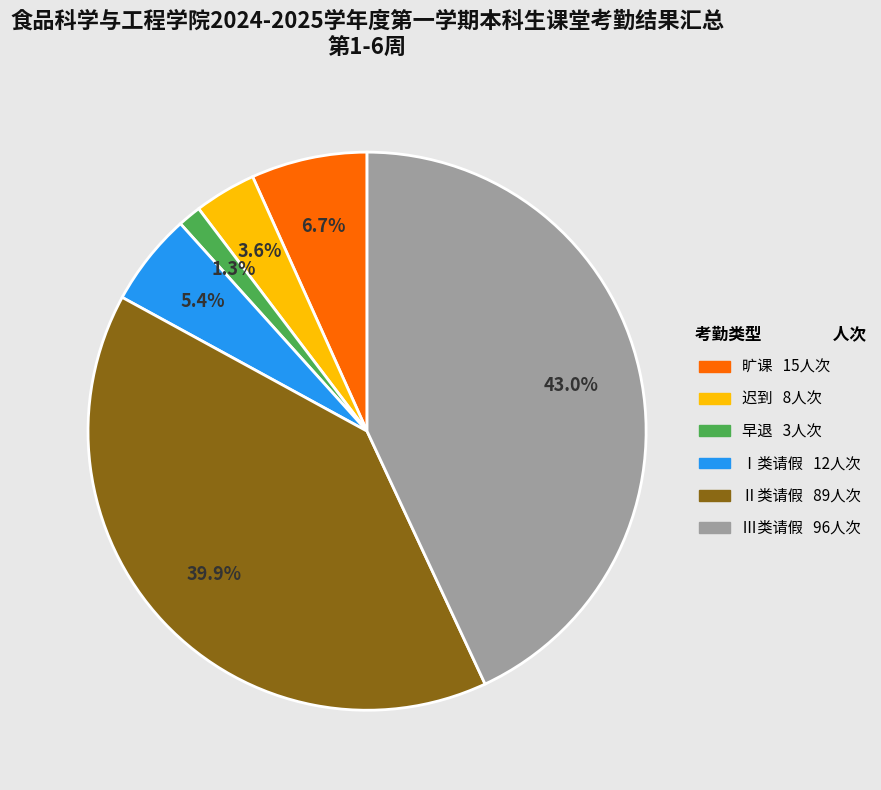

Which has a higher value, 早退 or Ⅰ类请假?

Ⅰ类请假